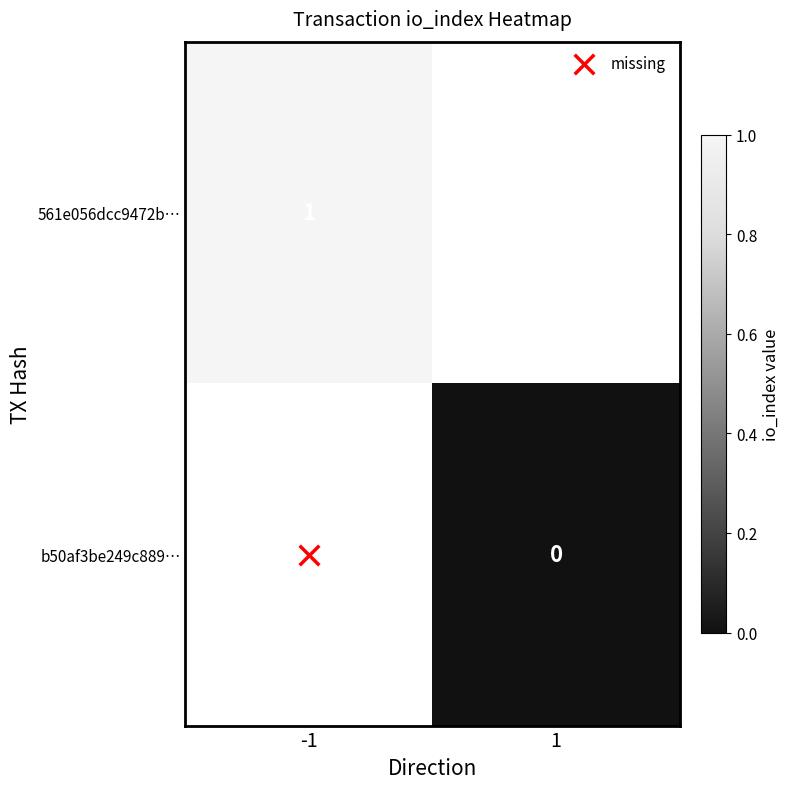

Rank the series by their average value, from highest to lowest.

561e056dcc9472b…, b50af3be249c889…